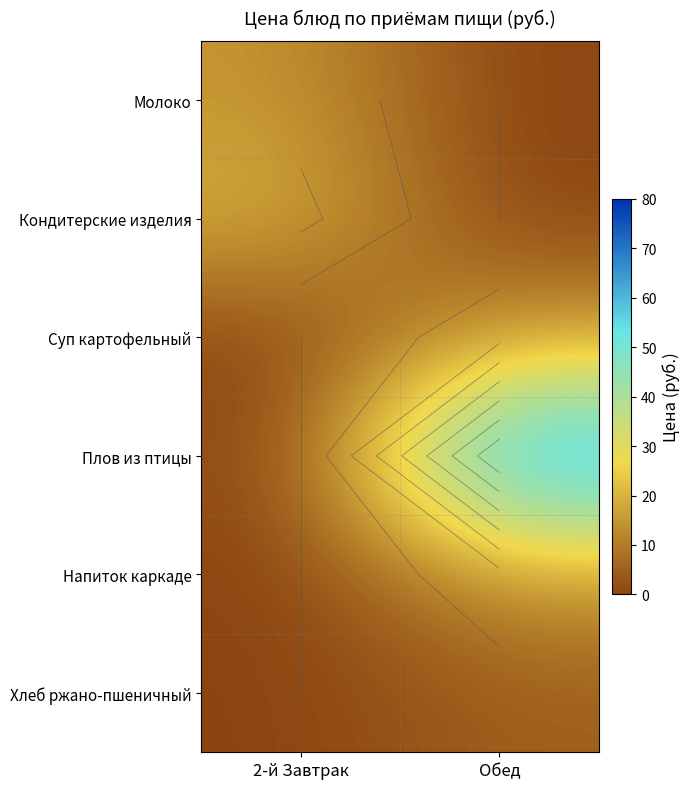

At which category is the sum across all series the highest?

Обед